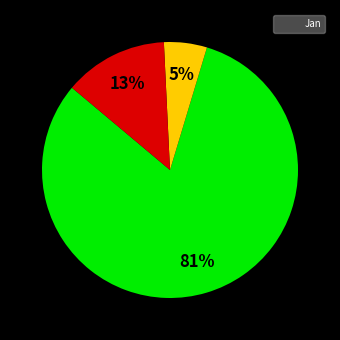

Is there any slice that represents more than half of the pie?

Yes